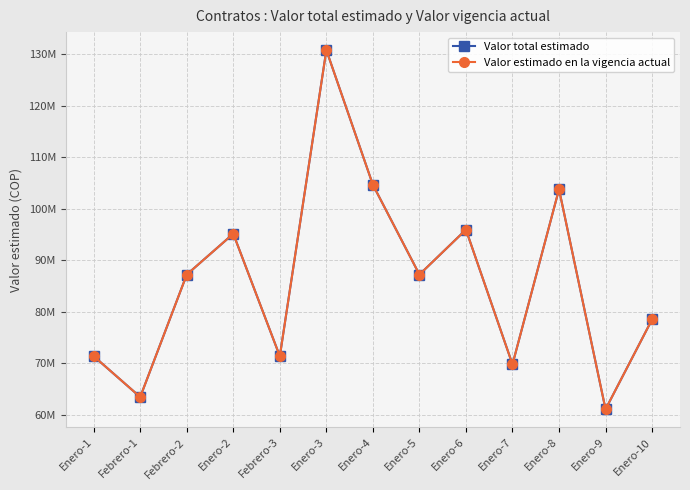

What is the sum of all Valor estimado en la vigencia actual values?

1120477955